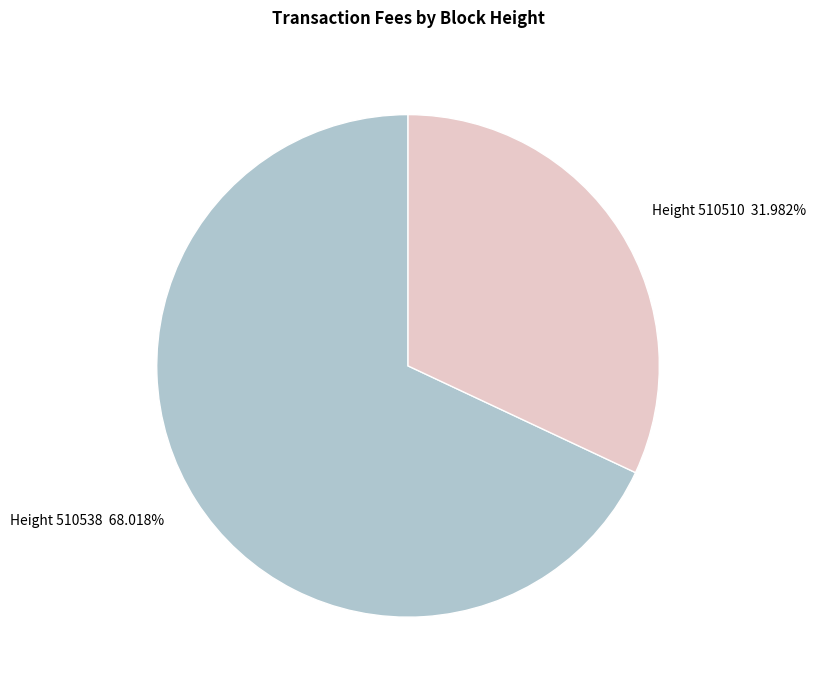

Which has a higher value, Height 510538 68.018% or Height 510510 31.982%?

Height 510538 68.018%